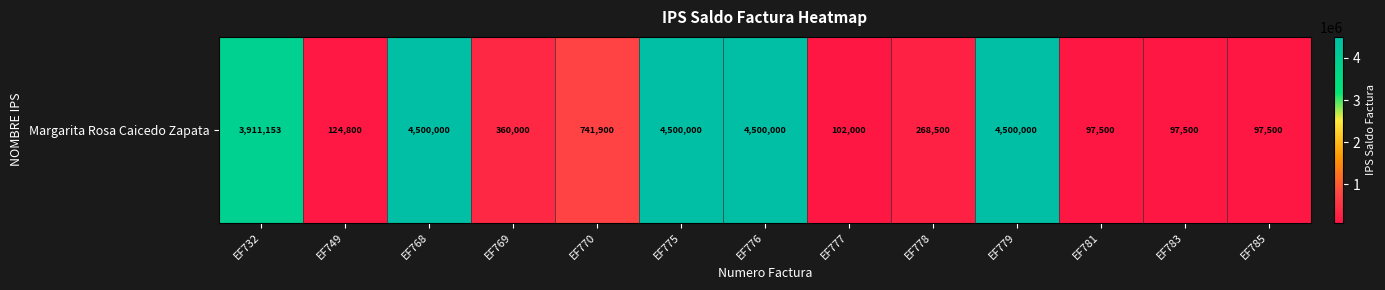

What is the sum of the values at EF776 and EF783?

4597500